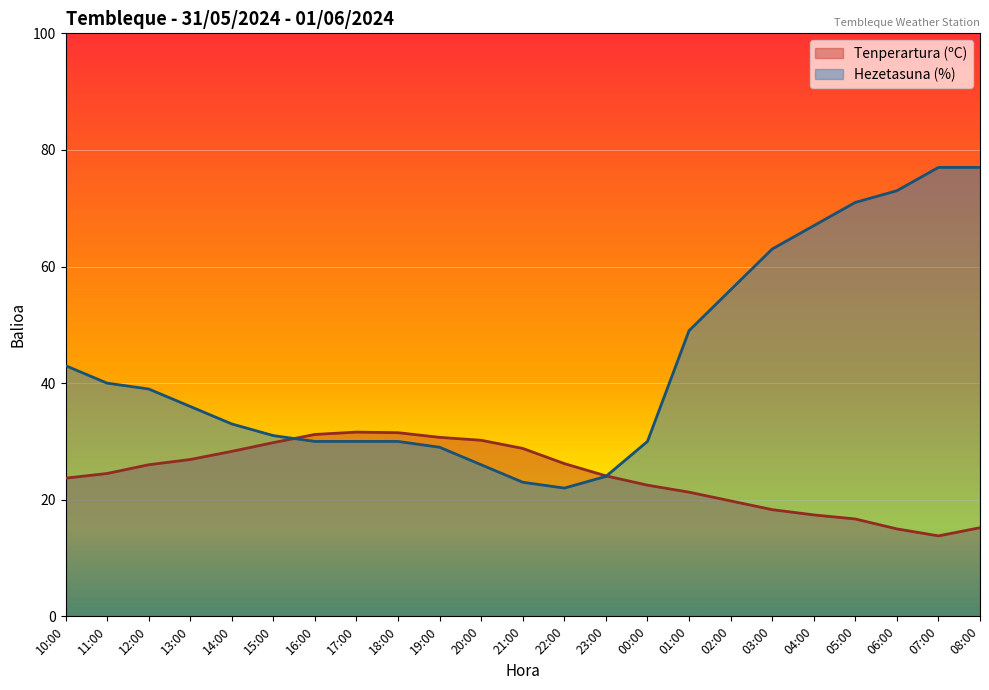

Rank the series by their average value, from highest to lowest.

Hezetasuna (%), Tenperartura (ºC)